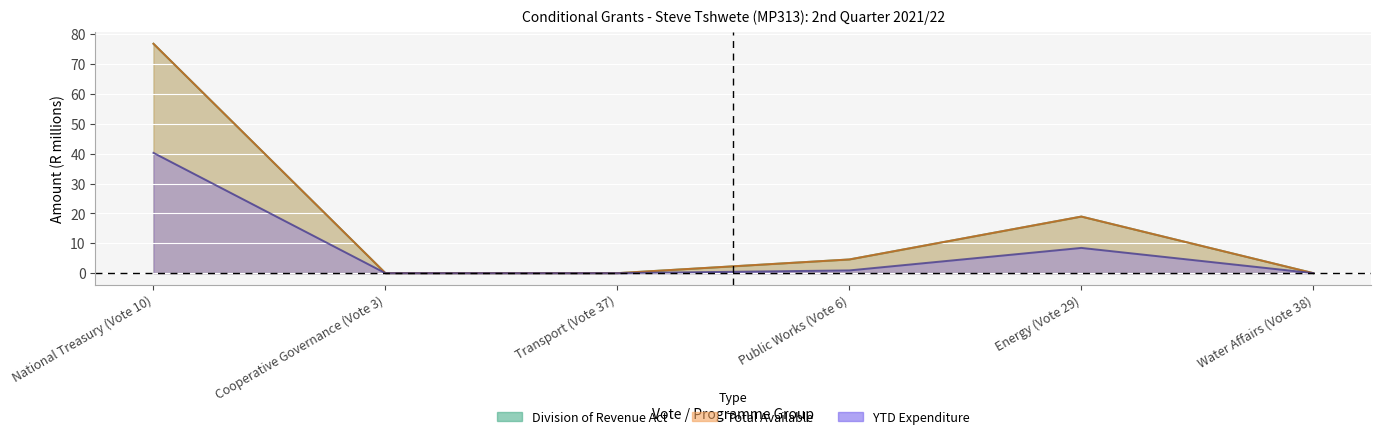

At how many categories does at least one series exceed 24?

1